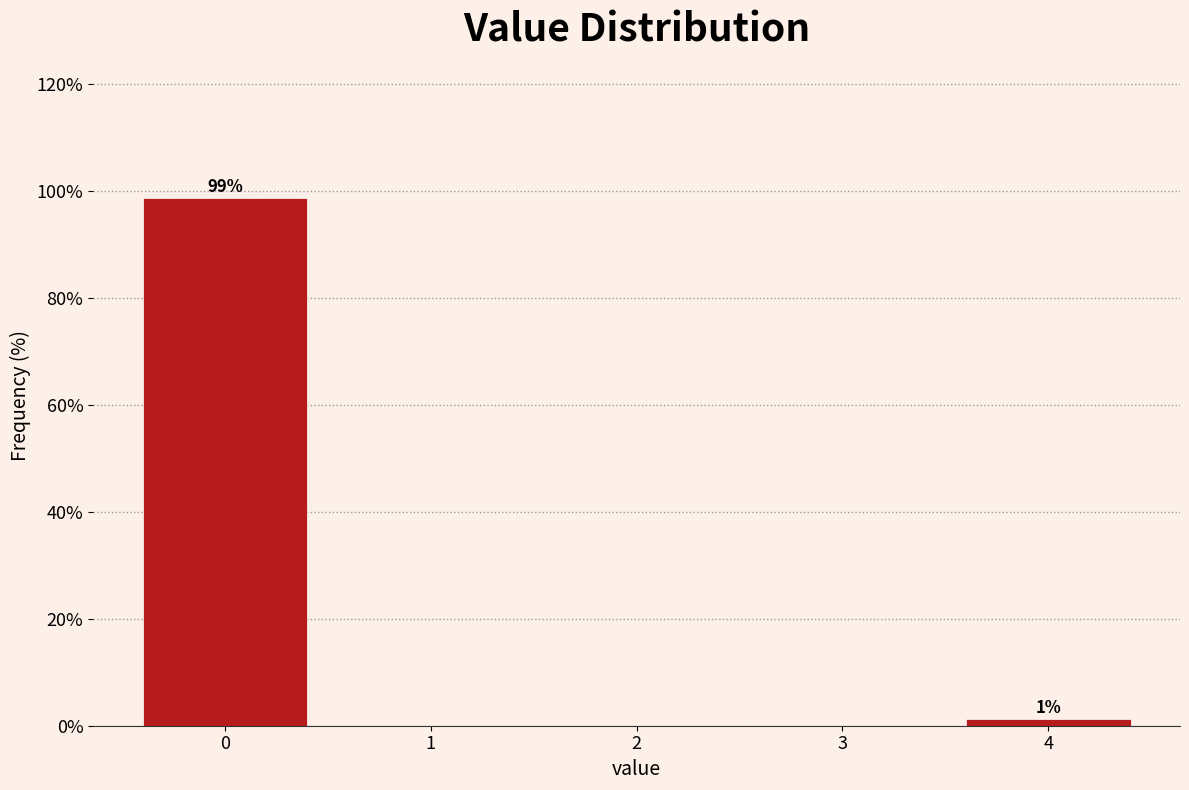

Which range on the x-axis has the tallest bar?

-0.5 to 0.5